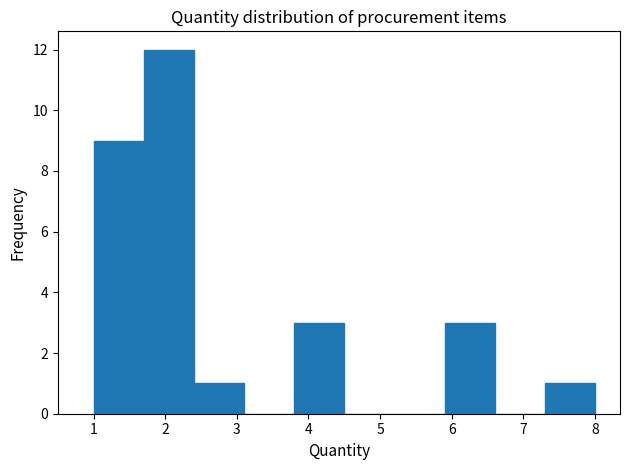

How tall is the bar that spans 2.4 to 3.1 on the x-axis? The values are not printed on the chart, so give them approximately, as read against the axis.

1